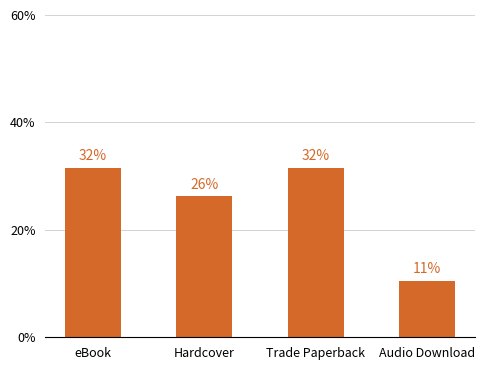

Reading right to left, what are all the values shown in this chart?

Audio Download=10.5	Trade Paperback=31.6	Hardcover=26.3	eBook=31.6